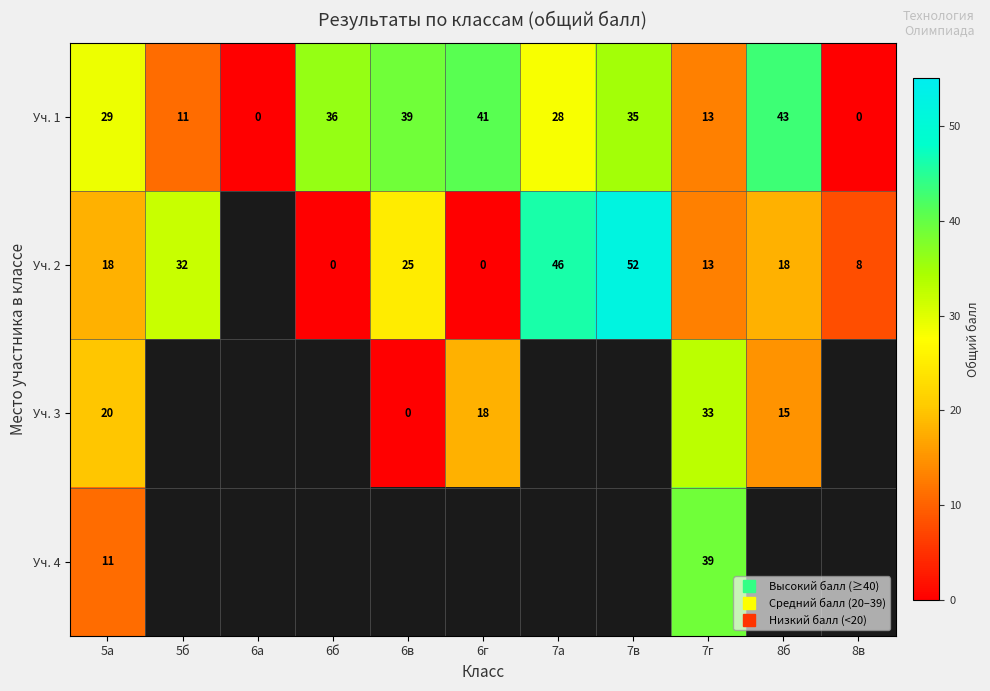

What is the difference between the highest and lowest values at 6в?

39.0